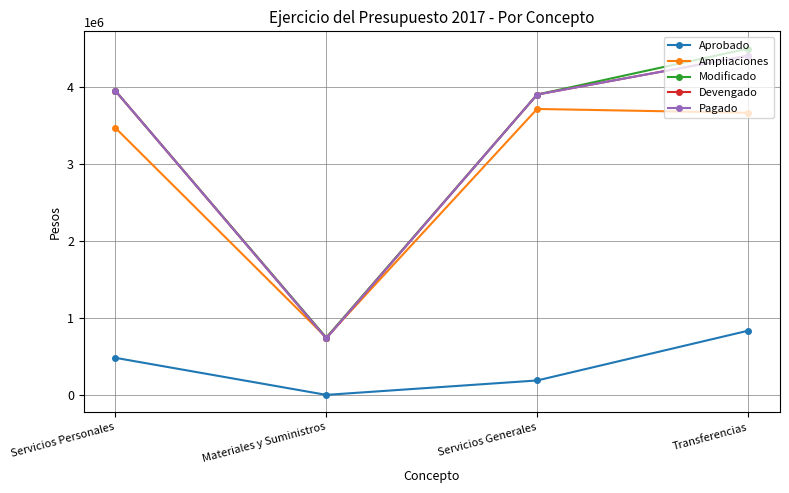

Does the chart have visible grid lines?

Yes